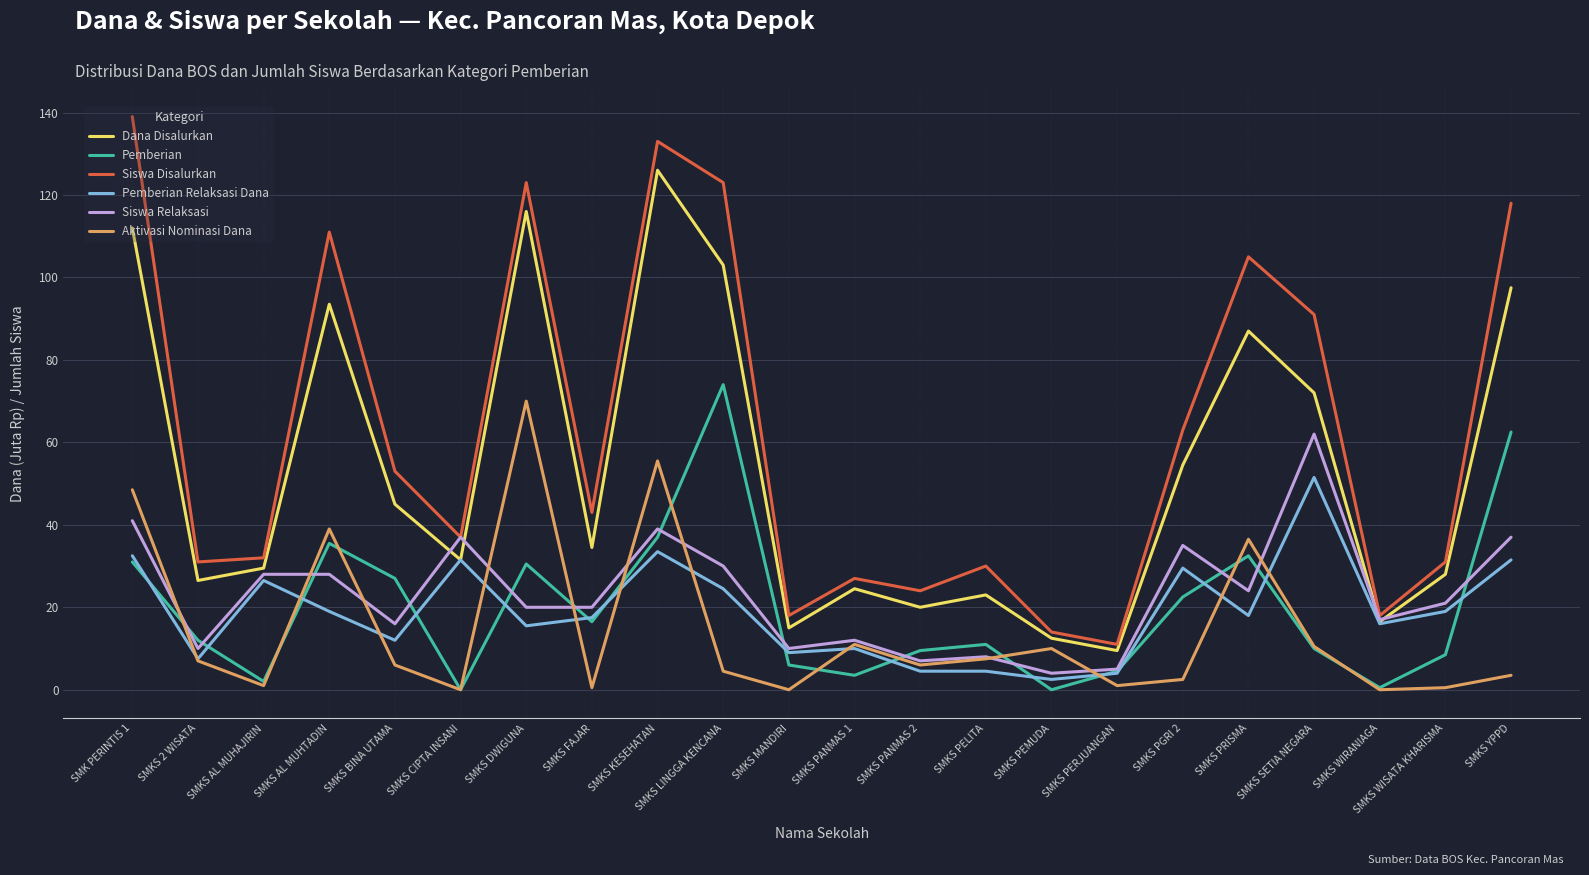

What value does the Siswa Disalurkan series have at SMKS DWIGUNA?

123.0